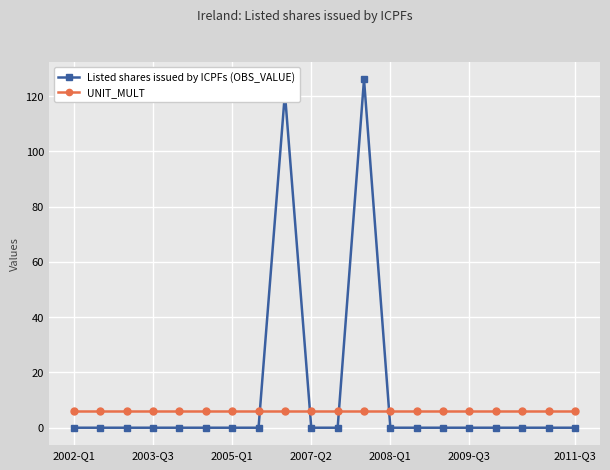

What is the minimum value for UNIT_MULT?

6